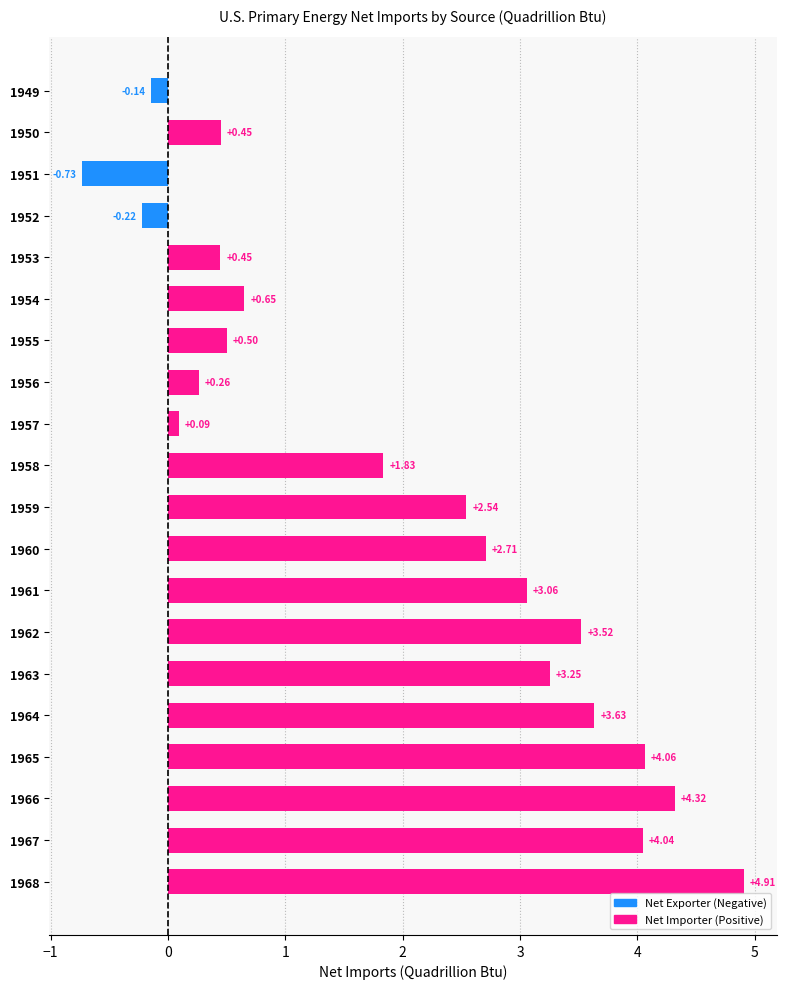

What is the sum of the values at 1965 and 1958?

5.9